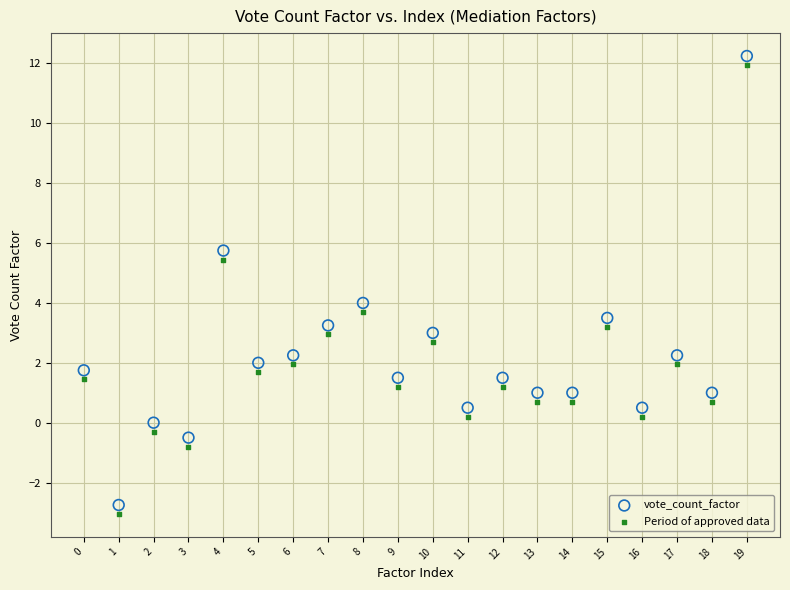

Which series reaches the minimum Y coordinate?

Period of approved data